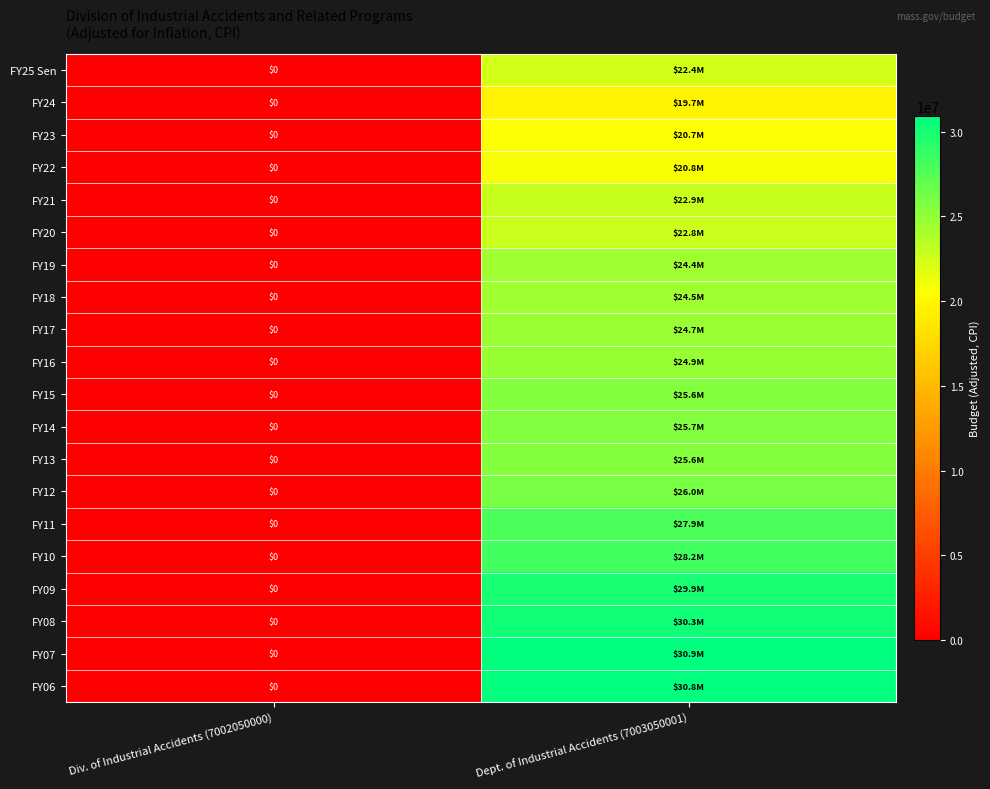

Is the value of FY22 at Dept. of Industrial Accidents (7003050001) greater than the value of FY08 at Dept. of Industrial Accidents (7003050001)?

No